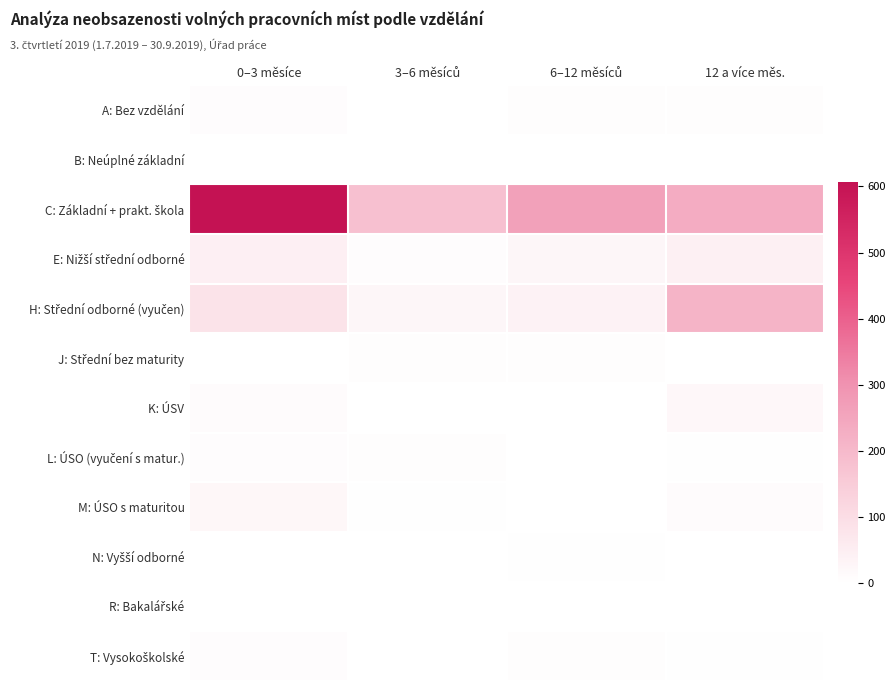

List the series in order of their peak value, highest first.

C: Základní + prakt. škola, H: Střední odborné (vyučen), E: Nižší střední odborné, M: ÚSO s maturitou, K: ÚSV, A: Bez vzdělání, L: ÚSO (vyučení s matur.), T: Vysokoškolské, J: Střední bez maturity, N: Vyšší odborné, B: Neúplné základní, R: Bakalářské